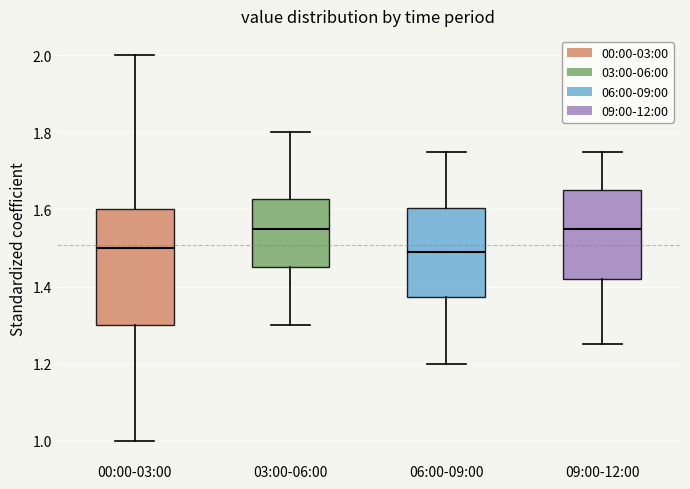

Which box is the tallest, from its lower edge to its upper edge?

00:00-03:00